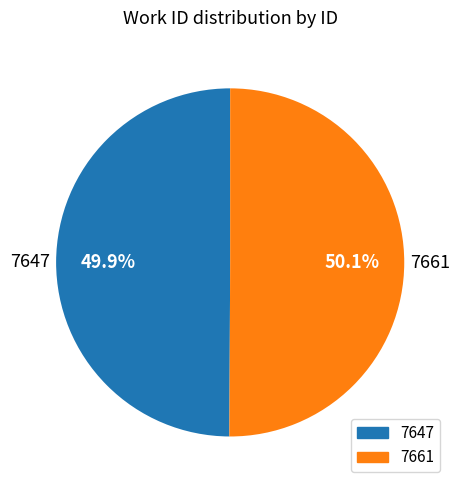

What is the total percentage of 7647 and 7661?

100.0%